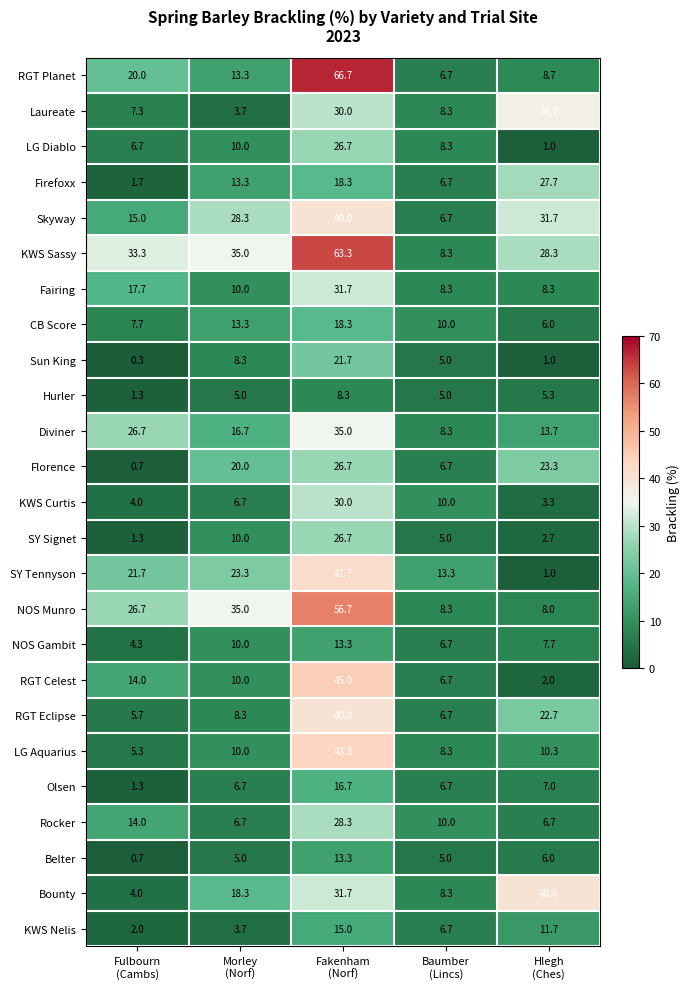

Which series has the widest spread of values?

RGT Planet